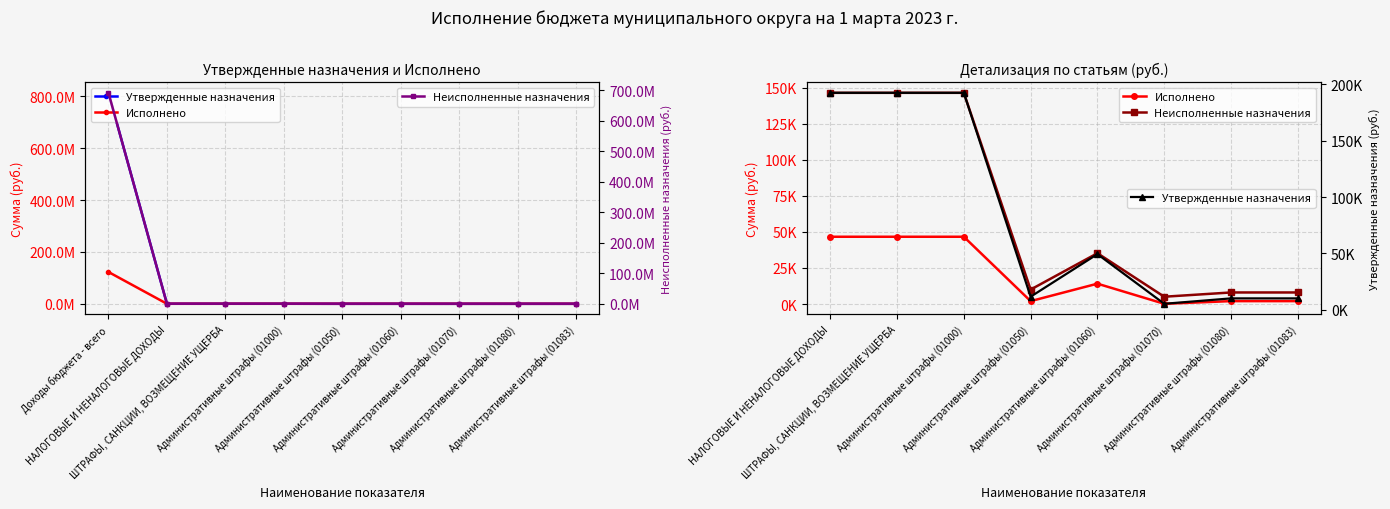

What is the total value across all series at НАЛОГОВЫЕ И НЕНАЛОГОВЫЕ ДОХОДЫ?

385500.0